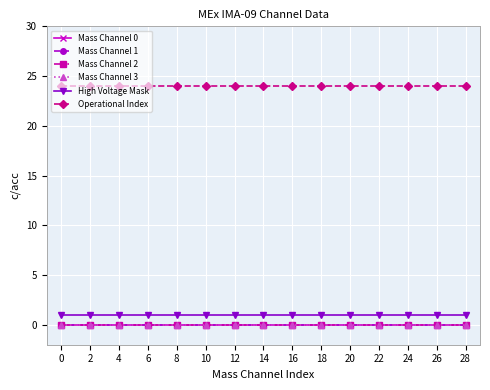

Is this an area chart (filled region under the line)?

No